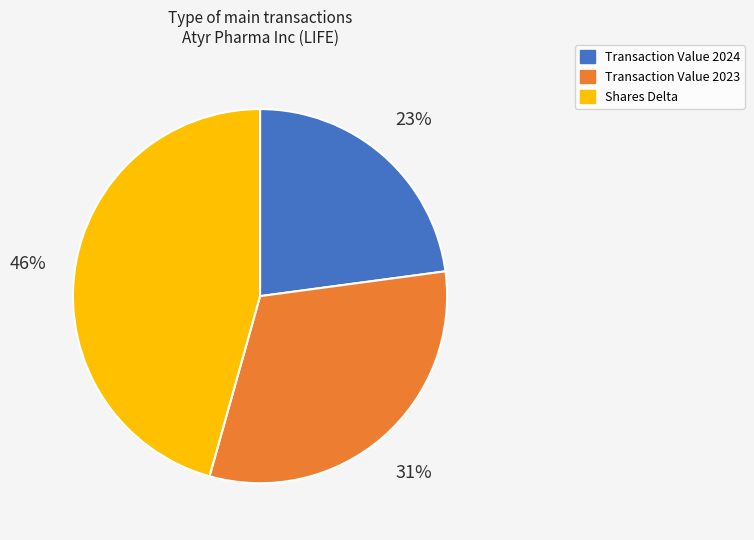

Is the sum of Transaction Value 2023 and Transaction Value 2024 greater than half?

Yes